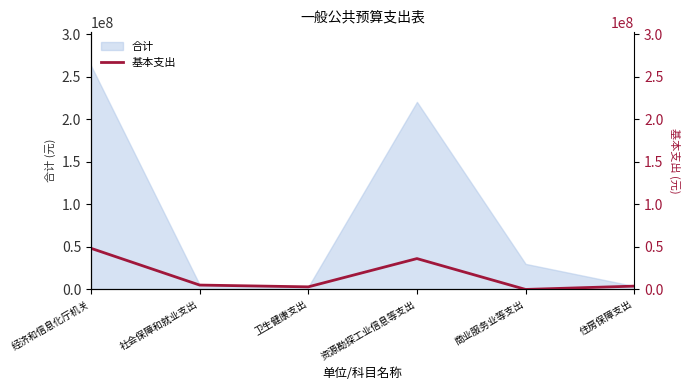

The value at 住房保障支出 is 6438623. True or false?

False